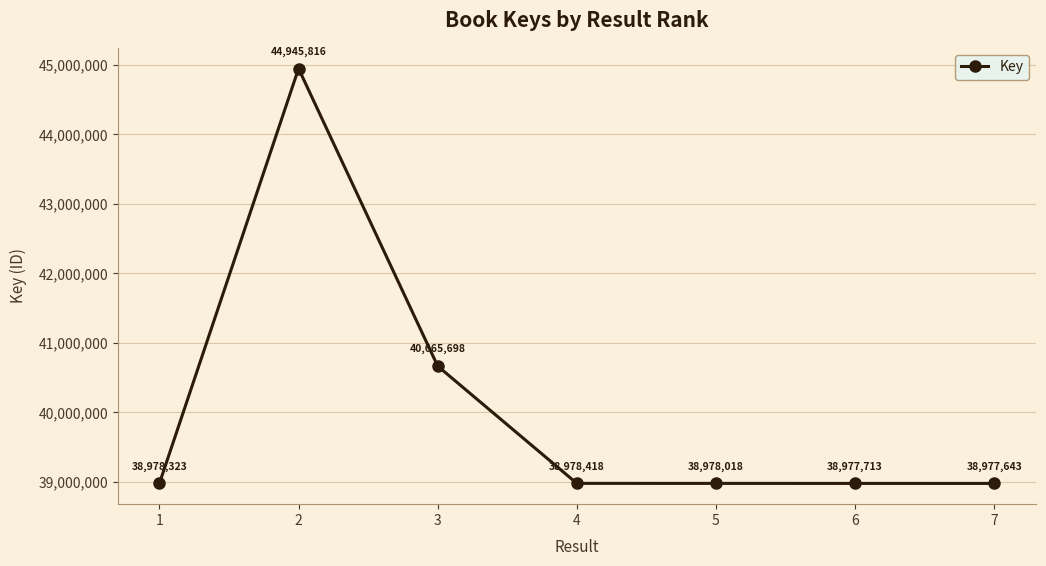

Is this an area chart (filled region under the line)?

No